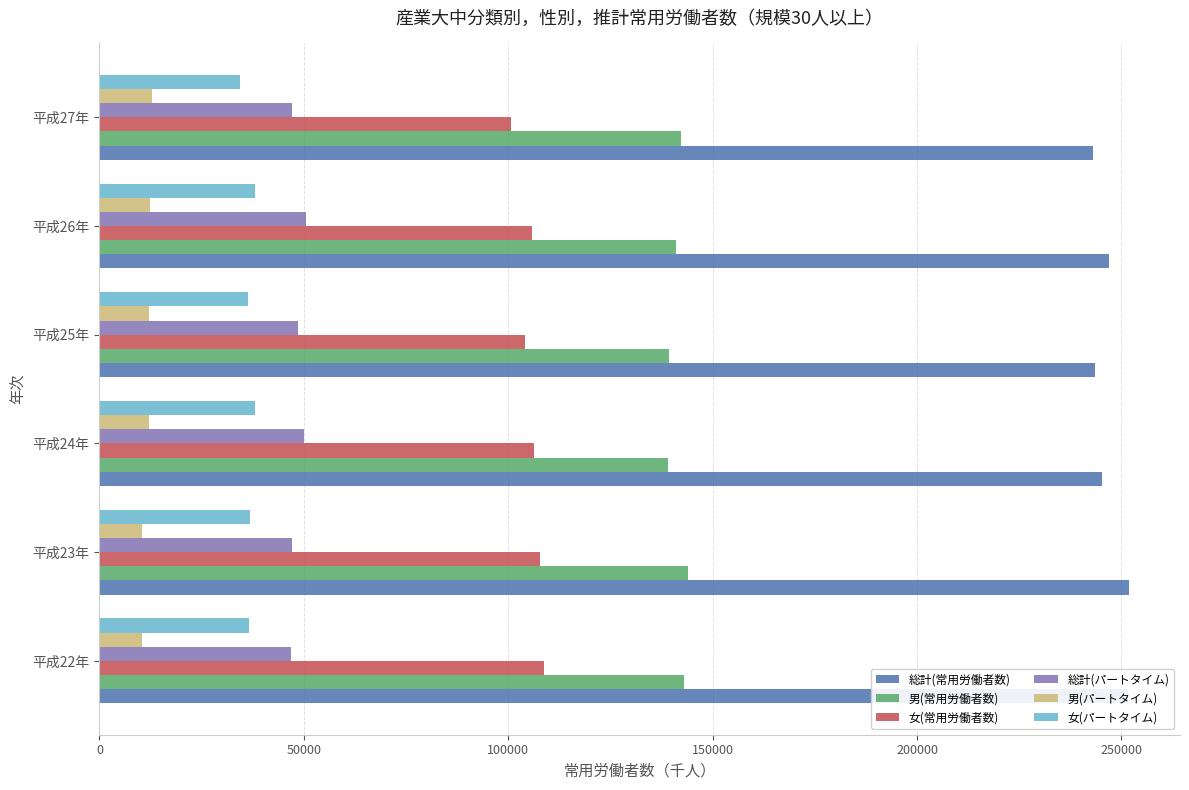

What is the spread (max minus min) of values at 平成26年?

234510